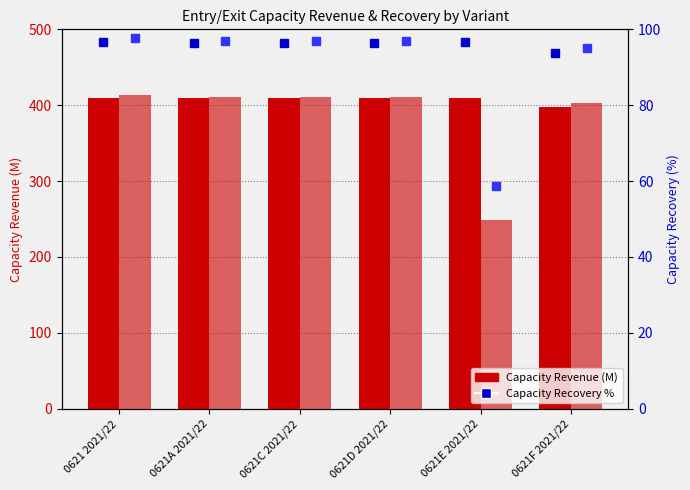

What is the spread (max minus min) of values at 0621C 2021/22?

314.5